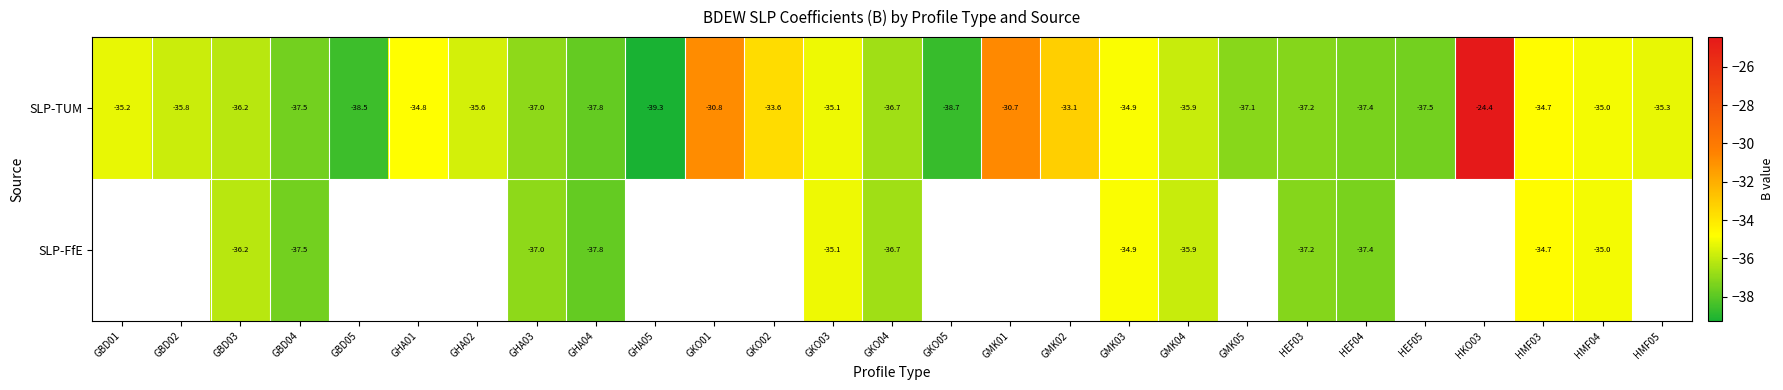

Is the value of SLP-TUM at GMK05 greater than the value of SLP-FfE at GMK03?

No